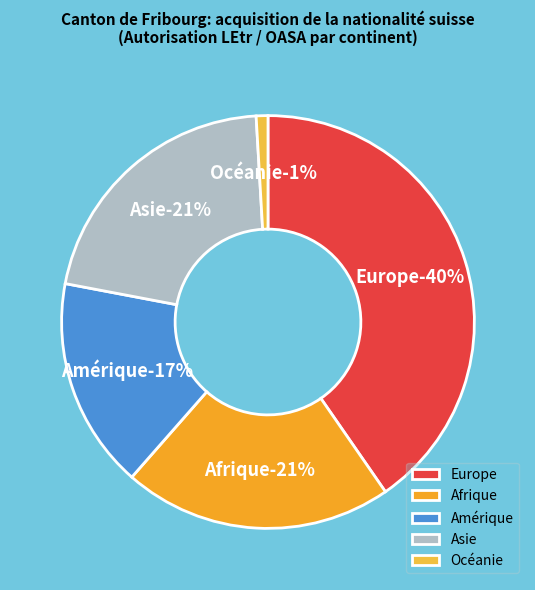

Is it true that Afrique is 27% of the pie?

False